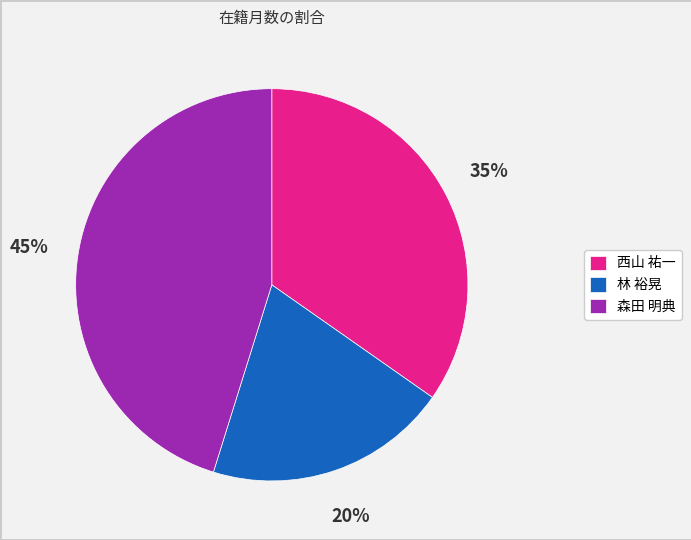

What is the smallest slice in the pie chart?

林 裕晃